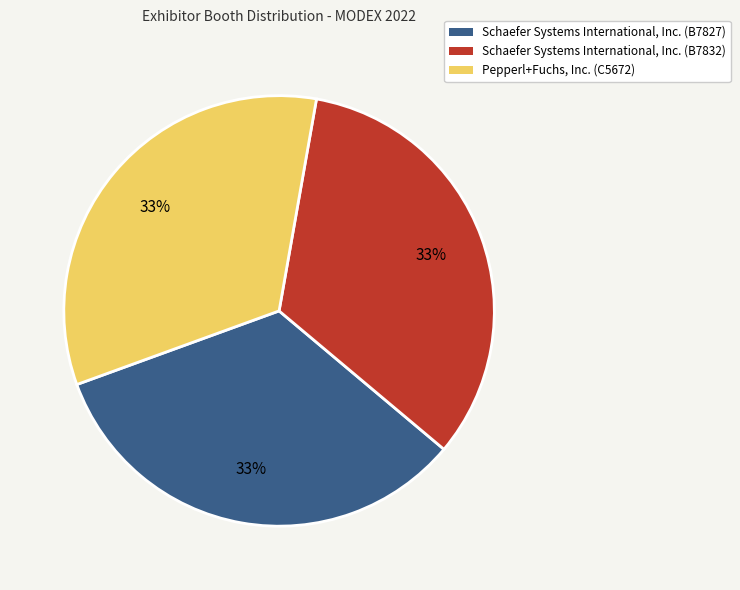

What is the ratio of the value at Schaefer Systems International, Inc. (B7827) to the value at Schaefer Systems International, Inc. (B7832)?

1.0